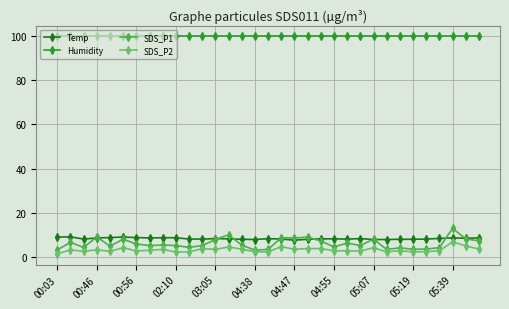

Does the chart have visible grid lines?

Yes